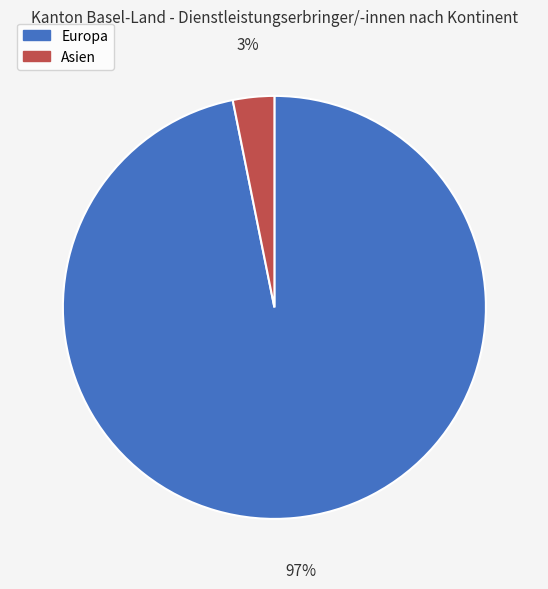

Which category has the biggest portion of the pie?

Europa